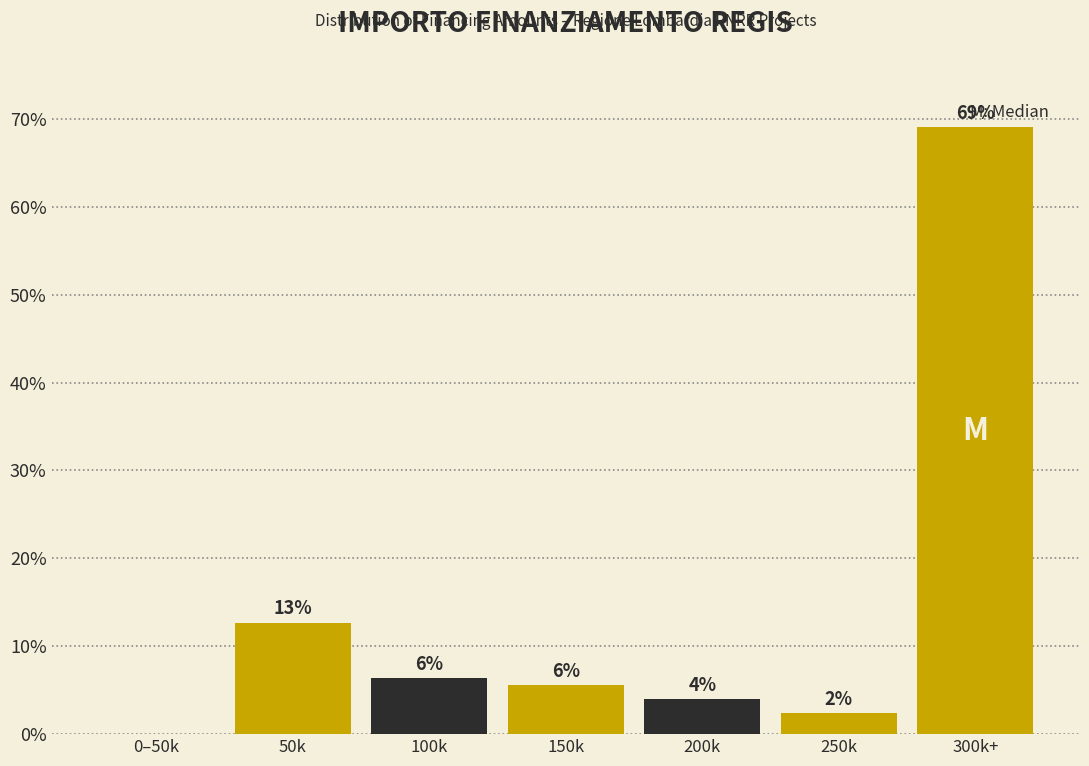

Are the bars horizontal?

No